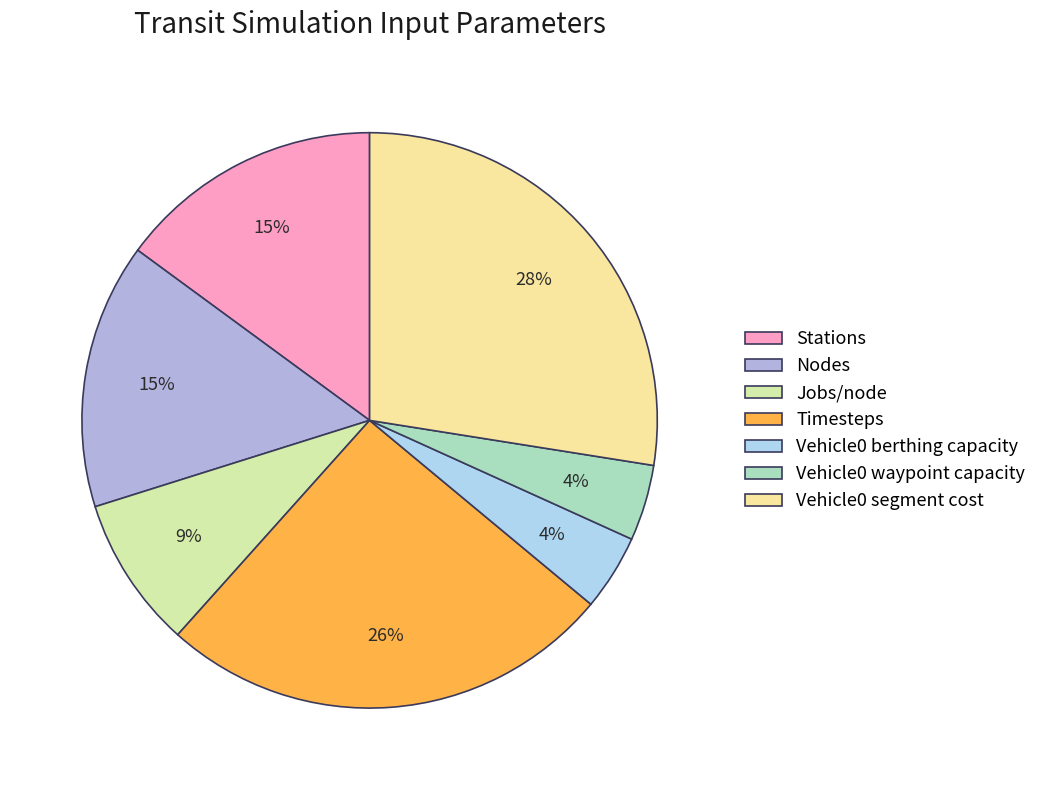

Combined, what portion of the pie is Vehicle0 berthing capacity and Nodes?

19.2%